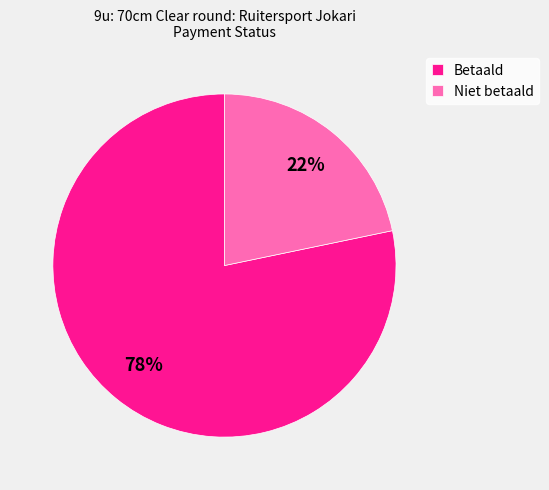

Count the number of slices in the pie.

2